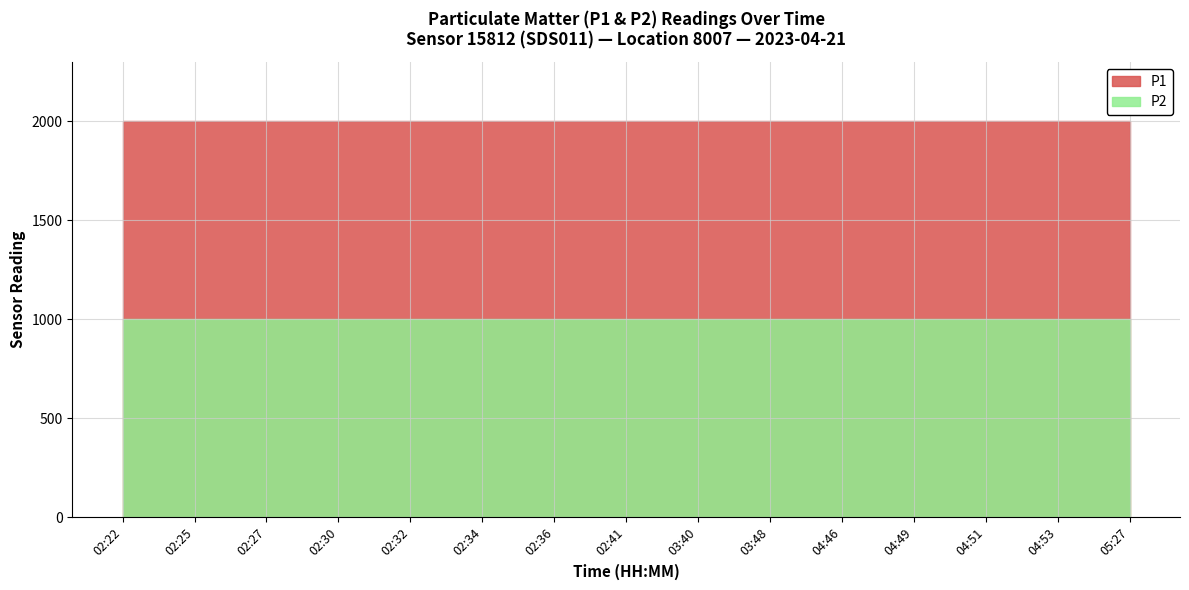

Is it true that P2 equals 999.9 at 04:51?

True